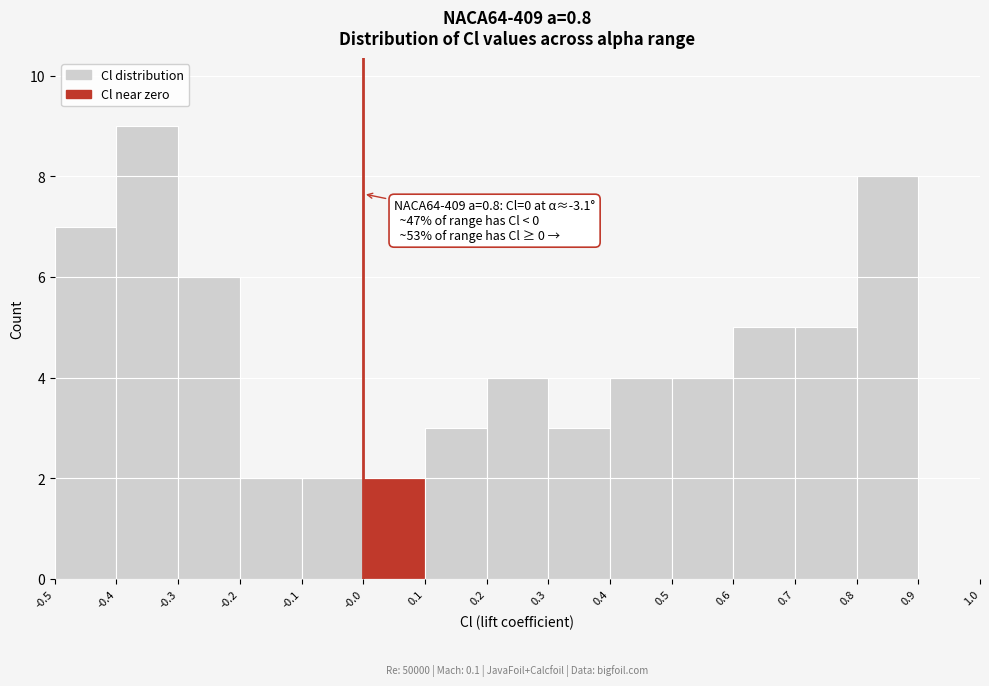

Which range on the x-axis has the tallest bar?

-0.4 to -0.3